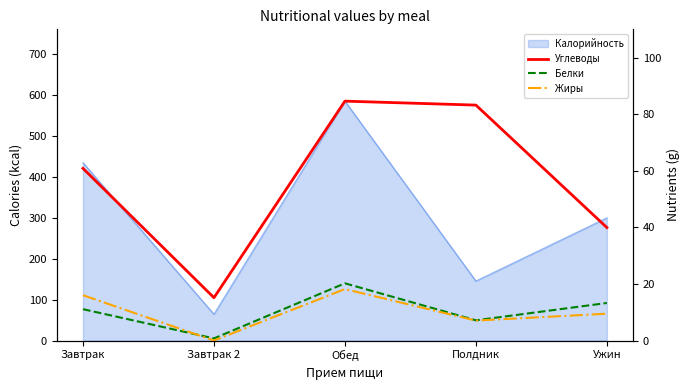

True or false: Углеводы and Жиры intersect in this chart.

False